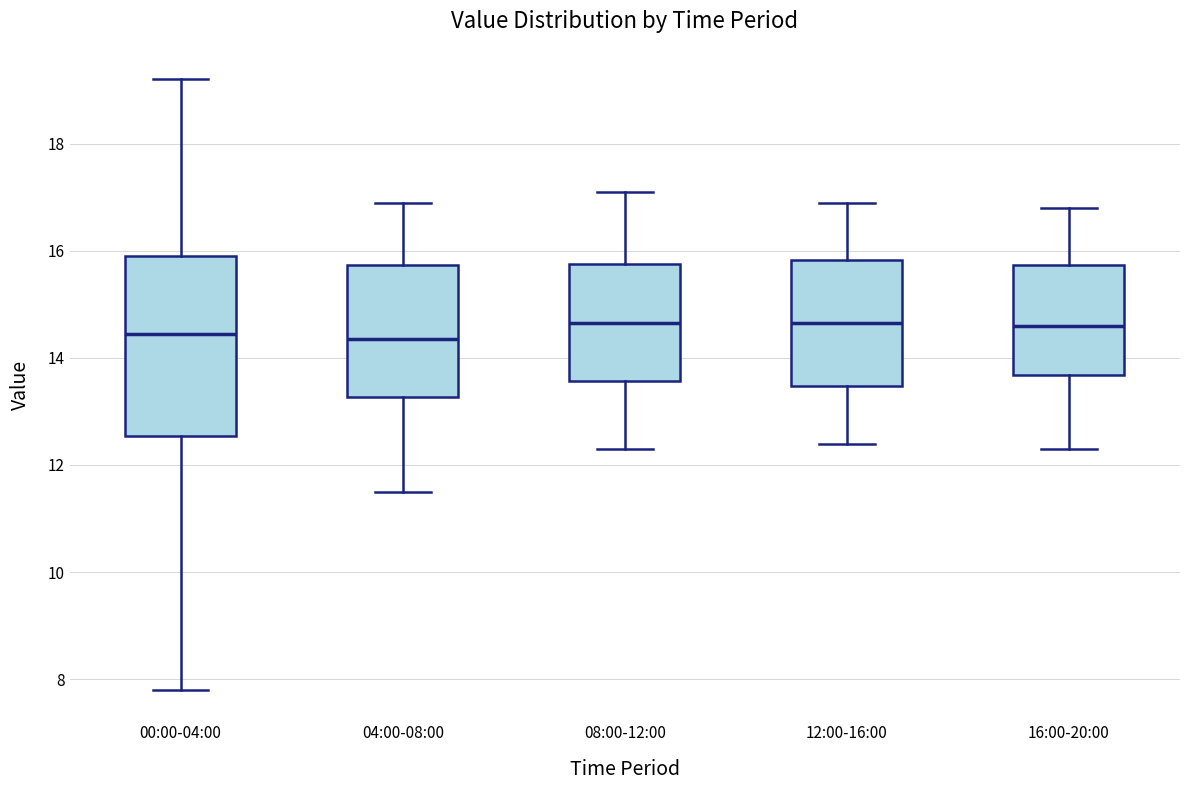

Where does the lower whisker of the box for 00:00-04:00 end on the y-axis? The values are not printed on the chart, so give them approximately, as read against the axis.

7.8